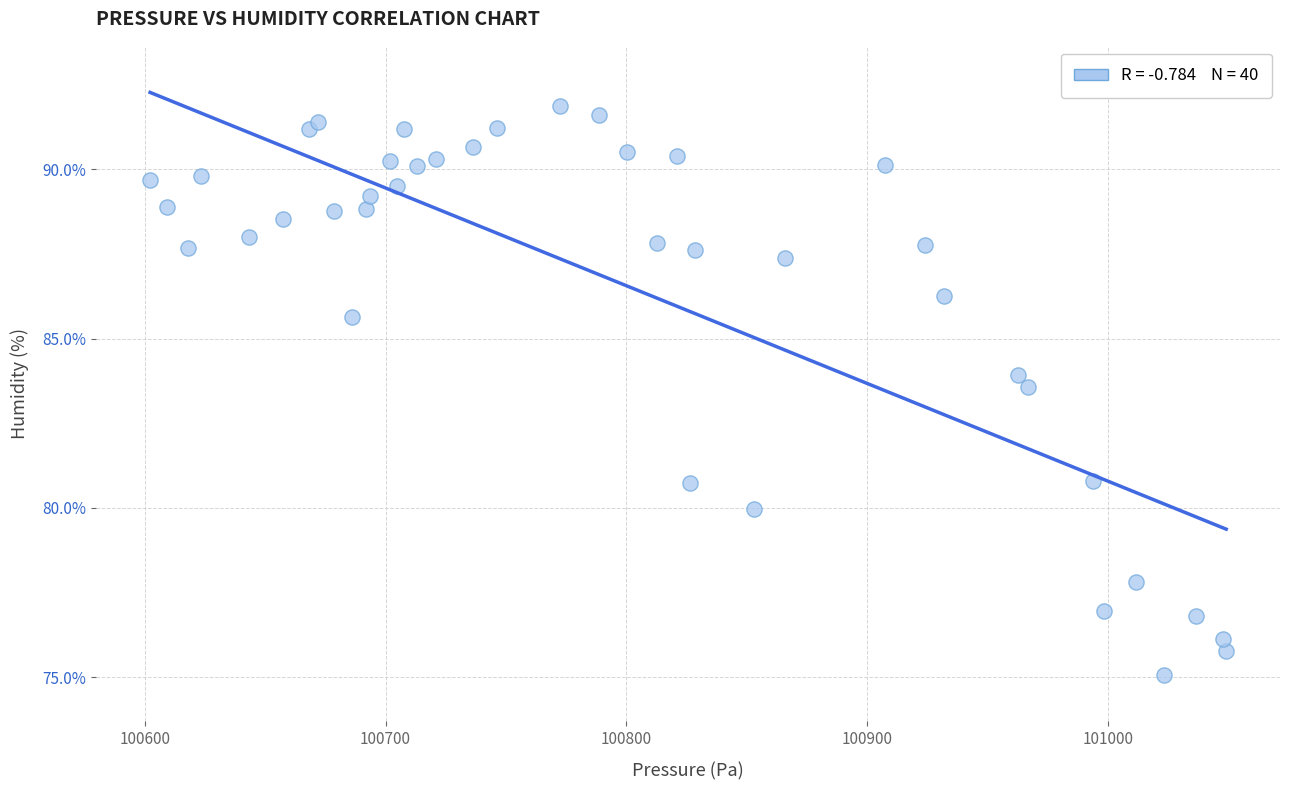

What is the range of X values (max minus min)?

446.7